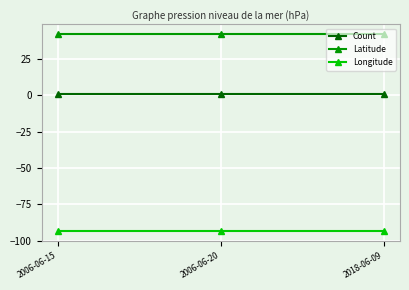

True or false: Count has a value of 1.0 at 2018-06-09.

True